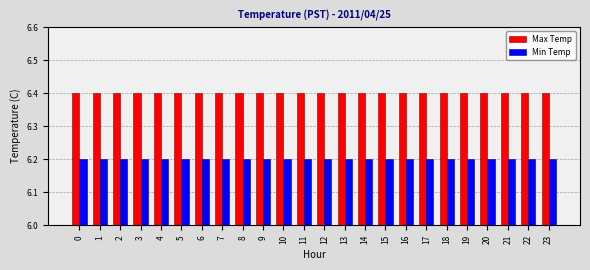

What is the difference between the highest and lowest values at 11?

0.2